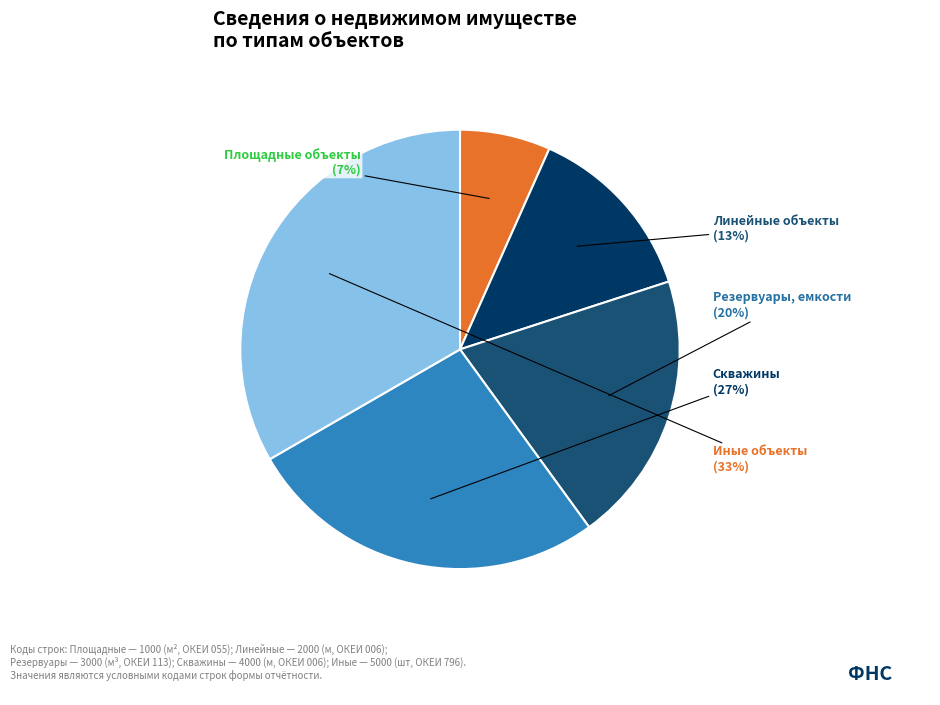

To the nearest percent, what is the average slice percentage?

20%